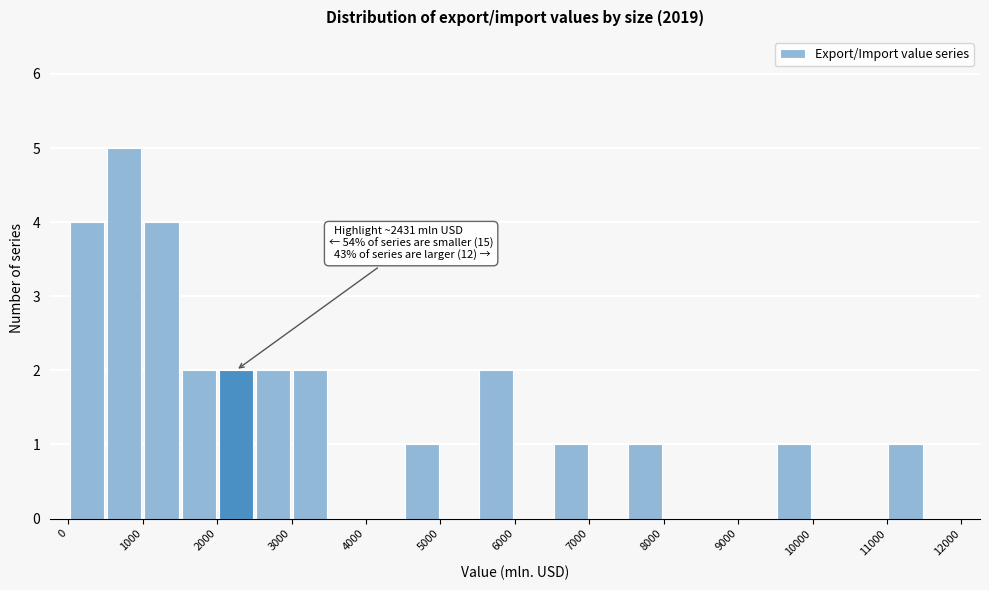

Which range on the x-axis has the tallest bar?

500 to 1000